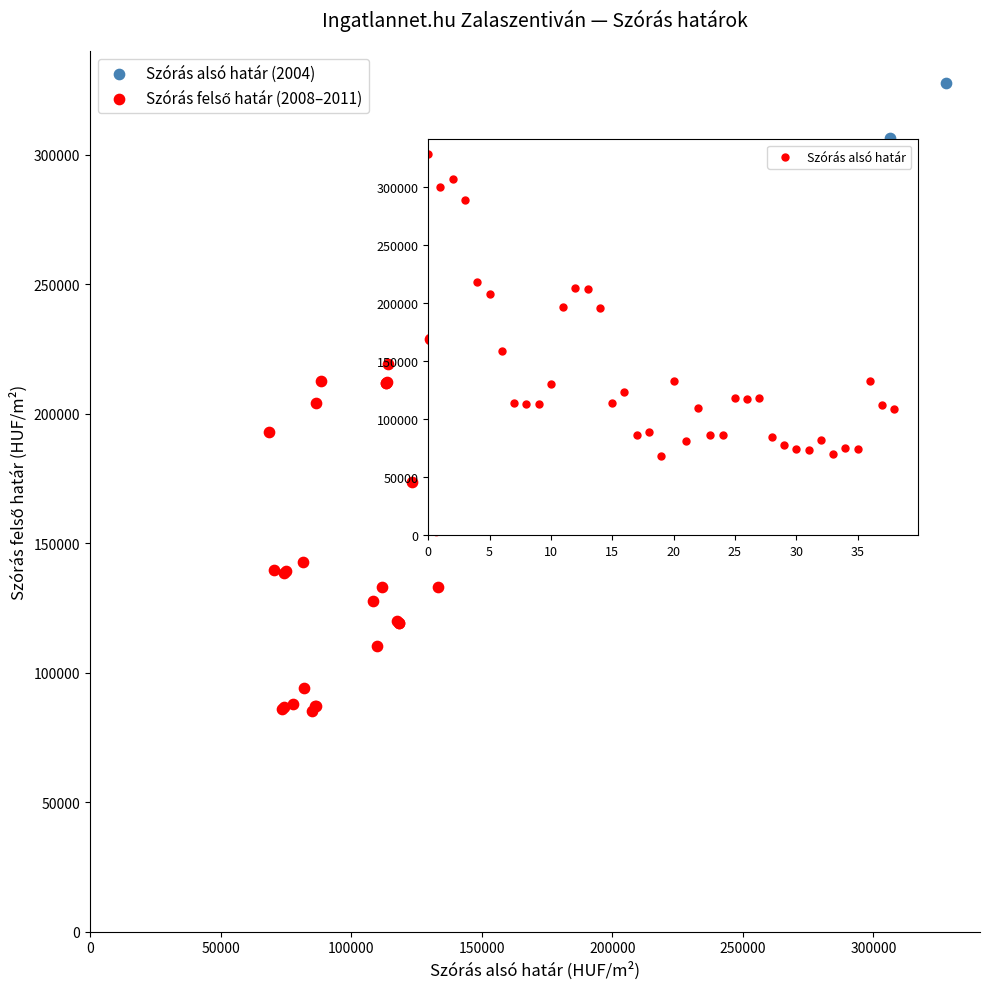

Which series reaches the maximum Y coordinate?

Szórás alsó határ (2004)